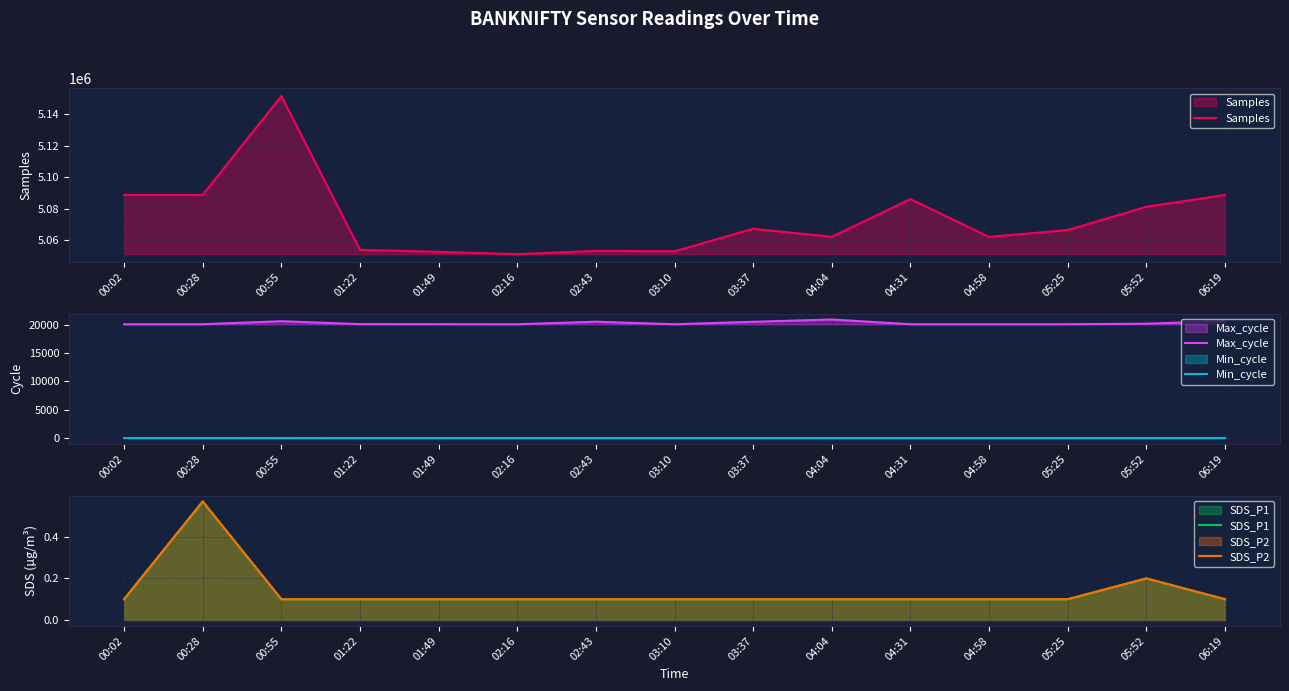

Which series has the largest range (max minus min)?

Samples